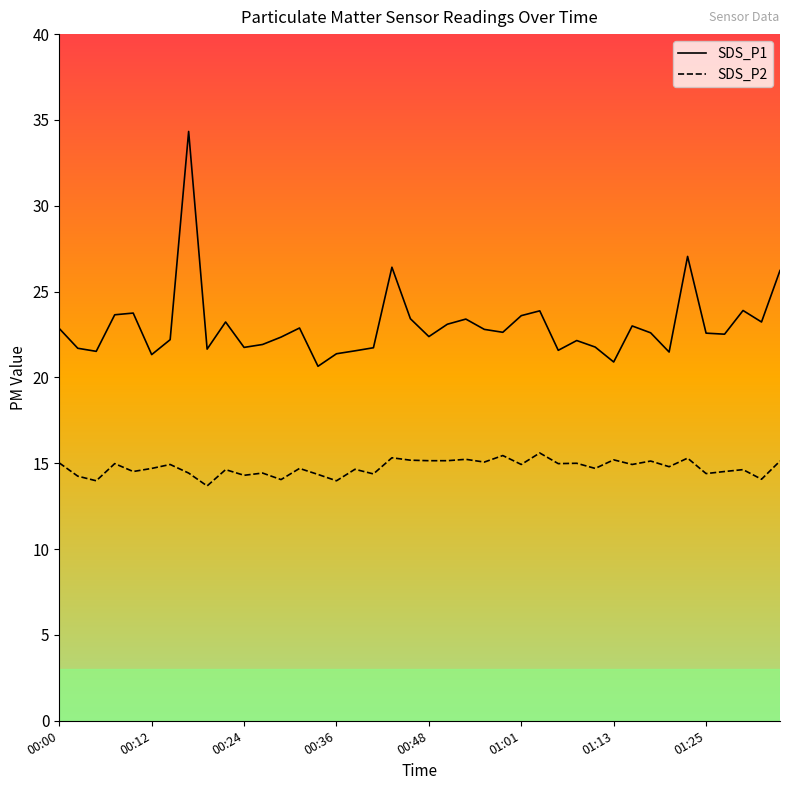

What is the minimum value shown in the chart?

13.7